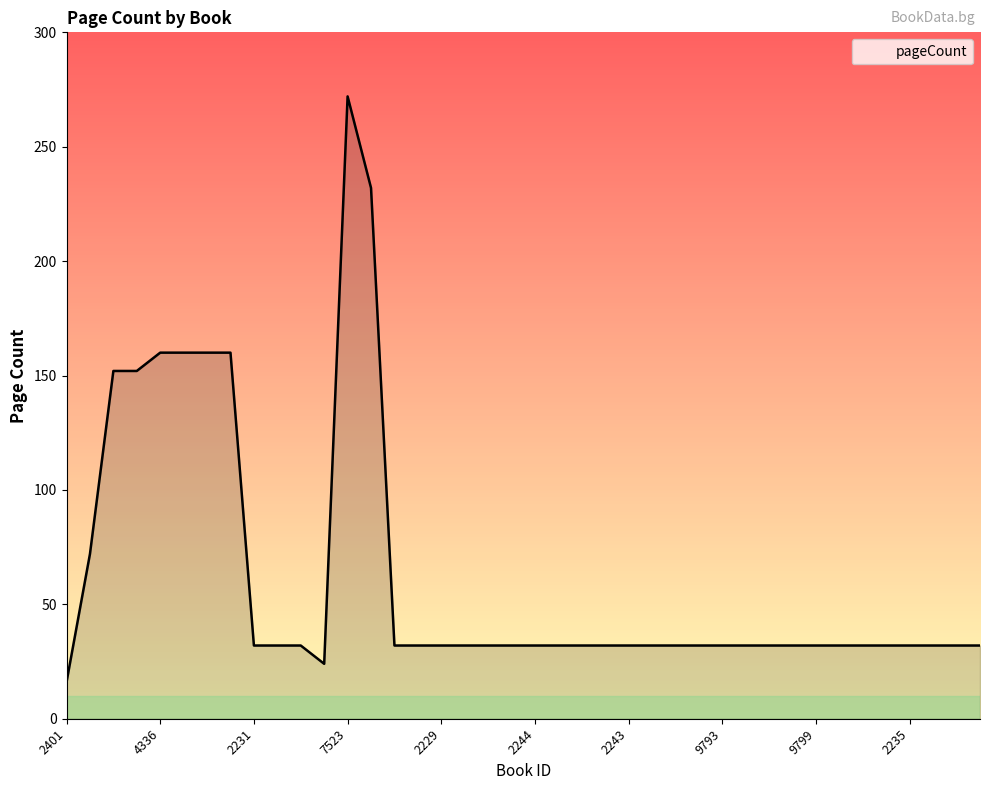

What is the average value?

62